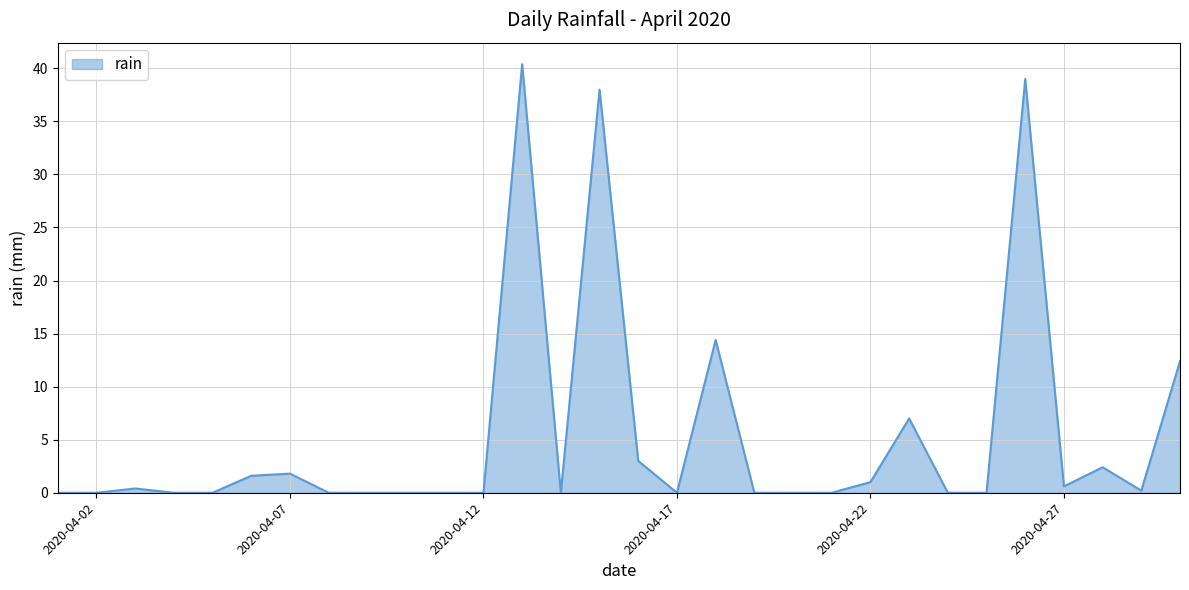

Count the number of categories in the chart.

30